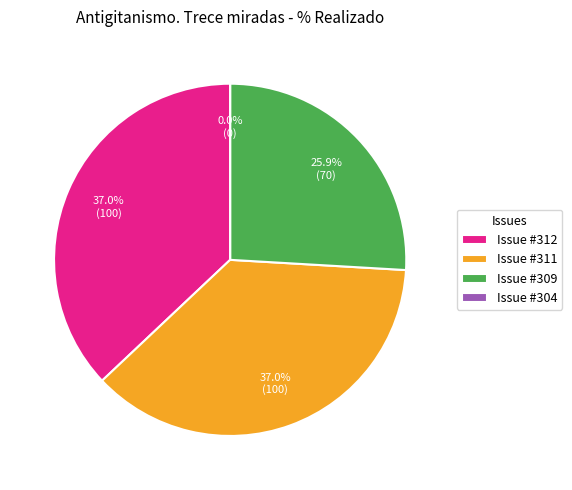

Rank the categories by value from highest to lowest.

312, 311, 309, 304